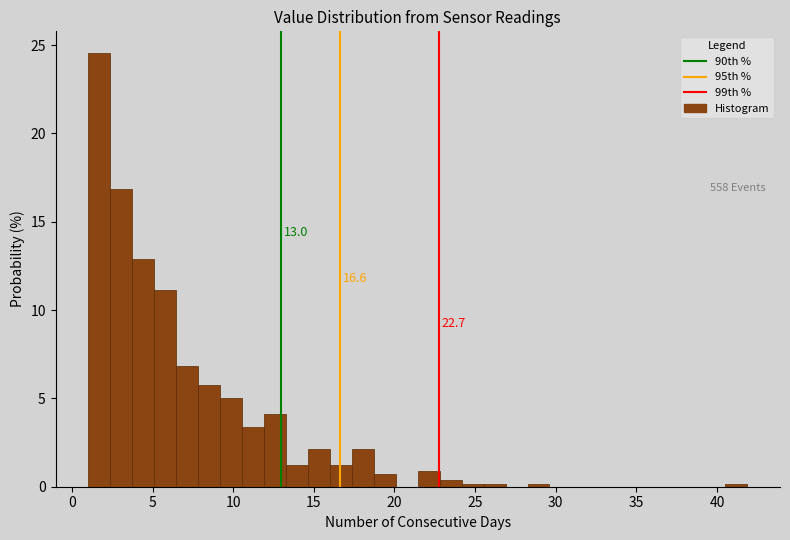

Read against the x-axis, roughly where is the centre of the tallest bar?

1.5